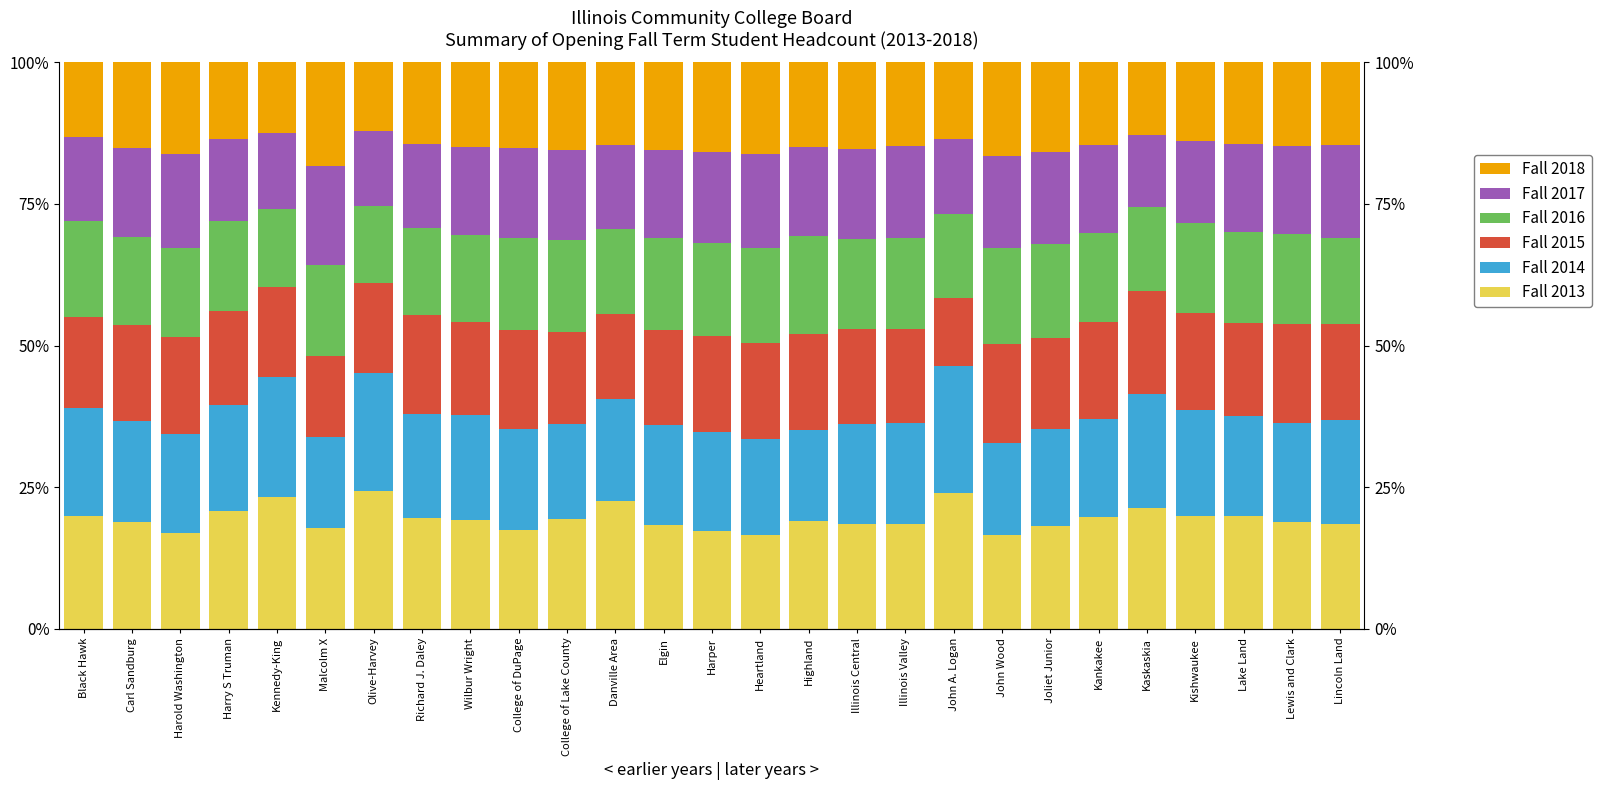

Which has a higher value, Kennedy-King or Kaskaskia?

Kennedy-King